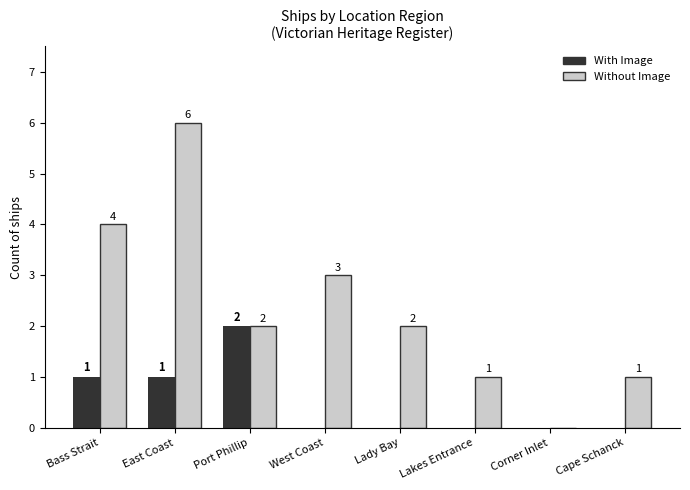

At which label does Without Image reach its peak?

East Coast